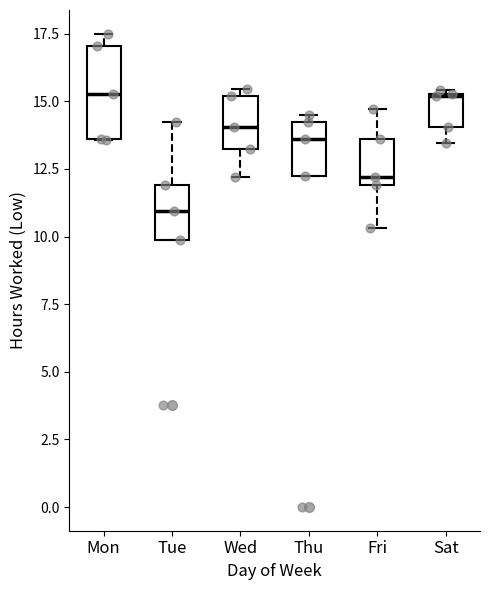

Reading left to right, read every box against the y-axis: the position of its median line, the range the box covers, and the ends of its whiskers. The values are not printed on the chart, so give them approximately, as read against the axis.

Mon: median 15.5, box 13.5 to 17.0, whiskers 13.5 to 17.5
Tue: median 11.0, box 10.0 to 12.0, whiskers 10.0 to 14.0
Wed: median 14.0, box 13.0 to 15.0, whiskers 12.0 to 15.5
Thu: median 13.5, box 12.0 to 14.0, whiskers 12.0 to 14.5
Fri: median 12.0 (just above the box's lower edge), box 12.0 to 13.5, whiskers 10.5 to 14.5
Sat: median 15.0, box 14.0 to 15.5, whiskers 13.5 to 15.5